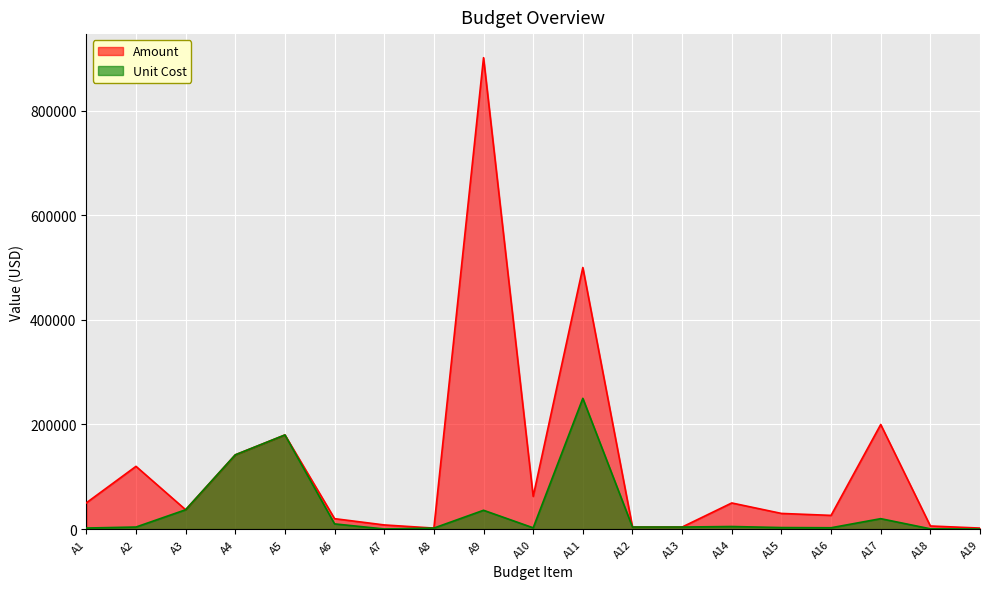

Reading left to right, extract all data points from this chart.

Amount: 50260	120000	37050	142000	180000	20000	8000	2000	901025	62600	500000	4000	4000	50000	30000	26258	200000	6000	2000
Unit Cost: 2094	4000	37050	142000	180000	10000	300	2000	36041	2504	250000	4000	4000	5000	3000	2626	20000	600	200